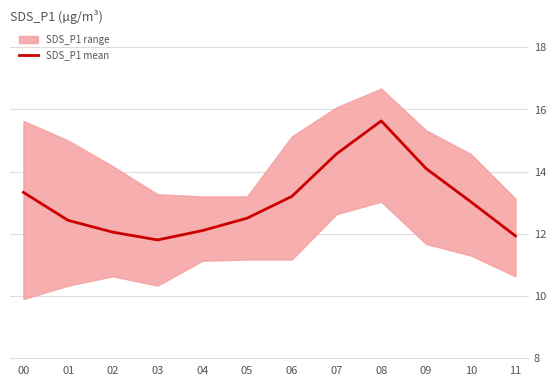

How many values exceed 13?

6